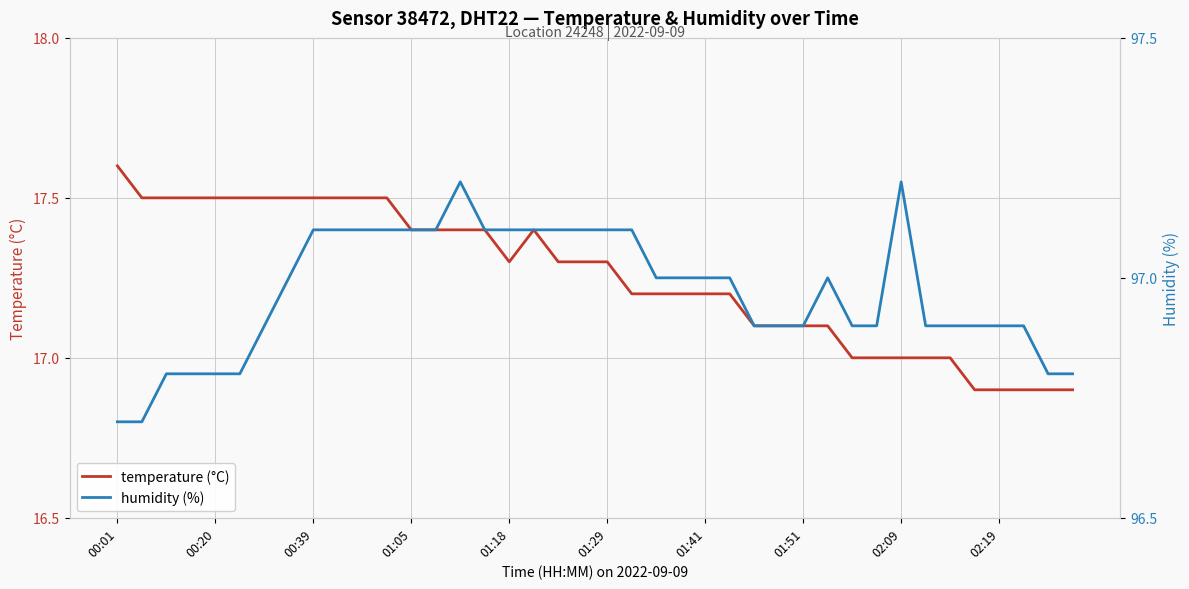

At which label does humidity reach its minimum?

00:01